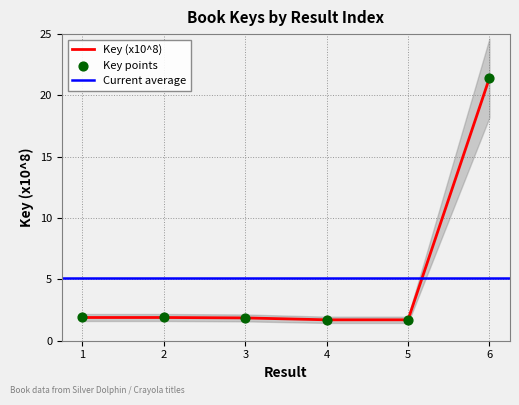

At how many categories does at least one series exceed 6?

1